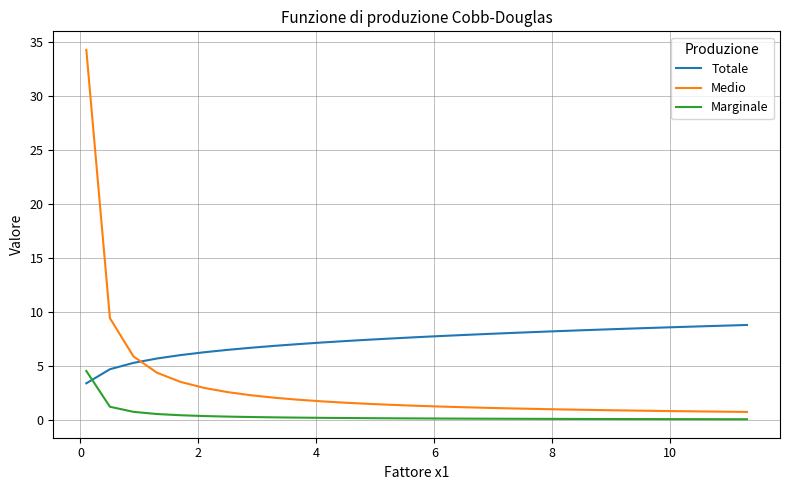

Which series has the widest spread of values?

Medio